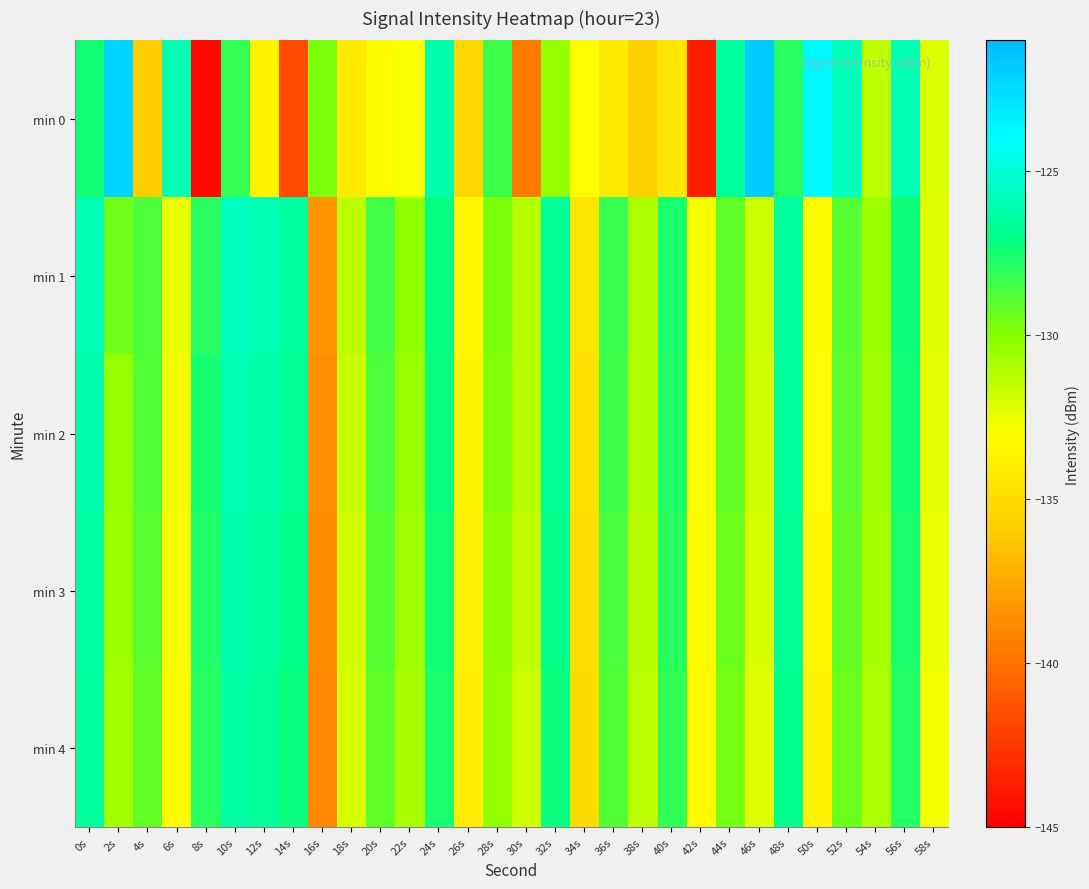

Which has a higher value, 10s or 24s?

24s